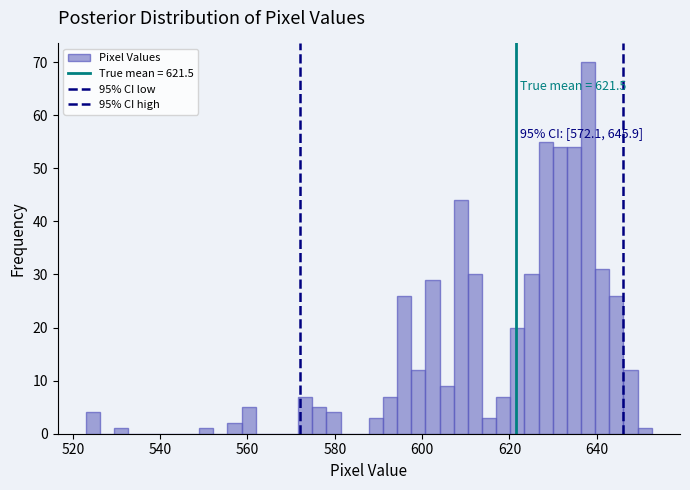

Read against the x-axis, roughly where is the centre of the tallest bar?

638